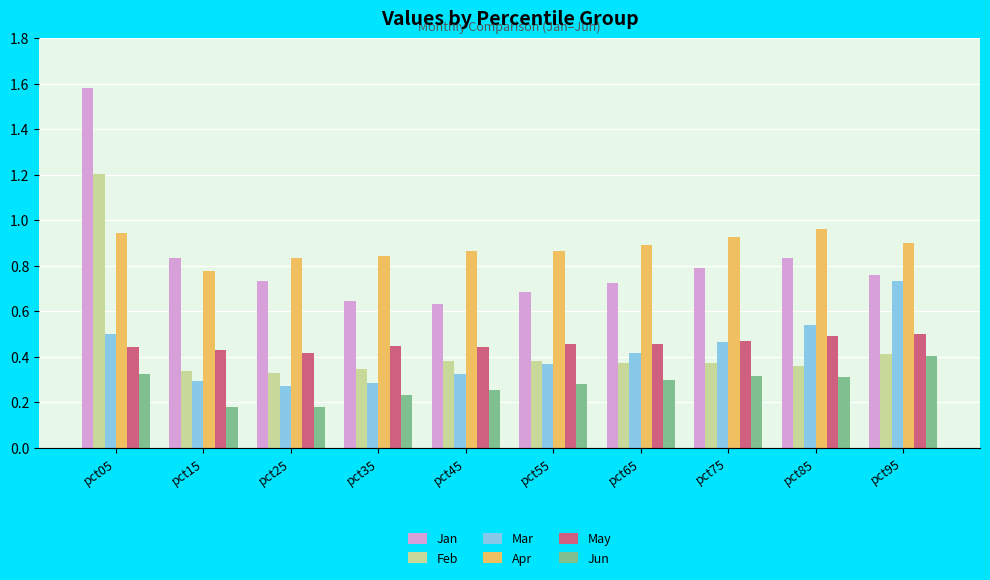

List the series in order of their peak value, lowest first.

Jun, May, Mar, Apr, Feb, Jan